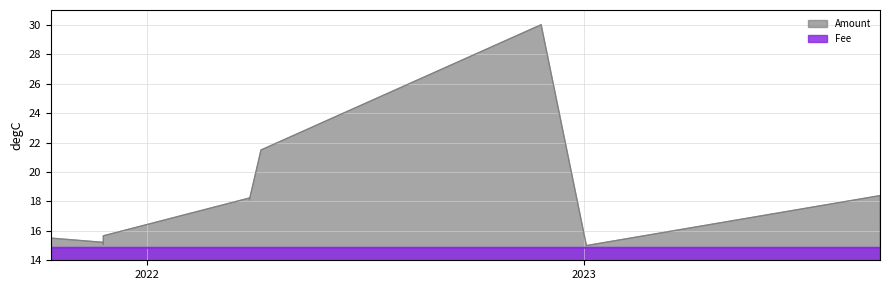

At 2022-04-06 09:45, list the series in order from largest to smallest.

Amount, Fee